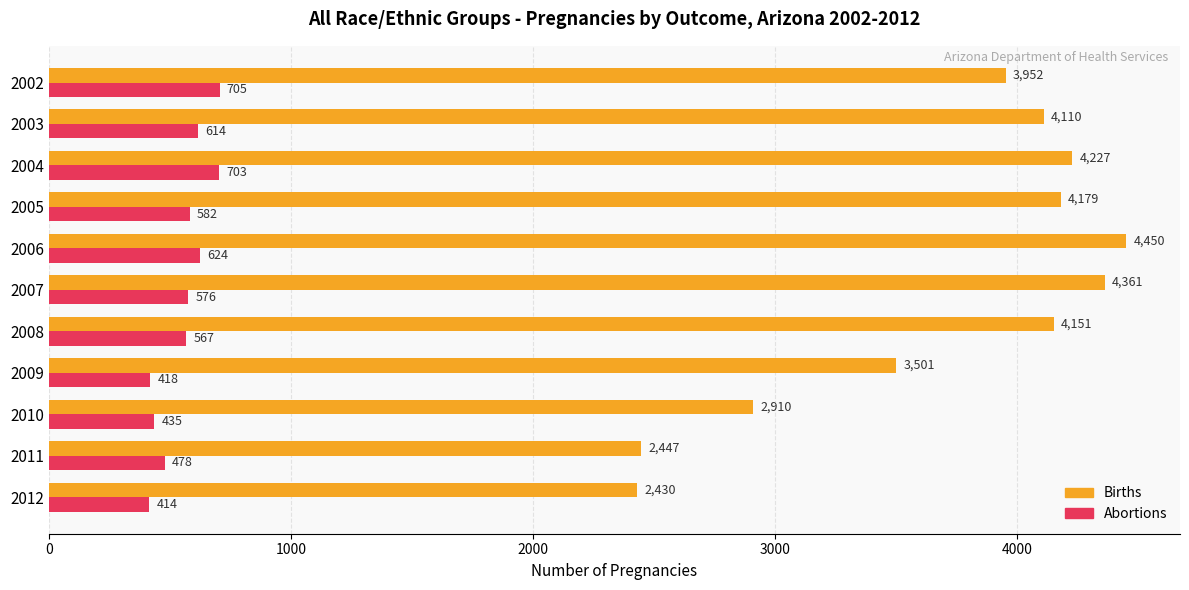

Which category has the highest value across all series?

2006